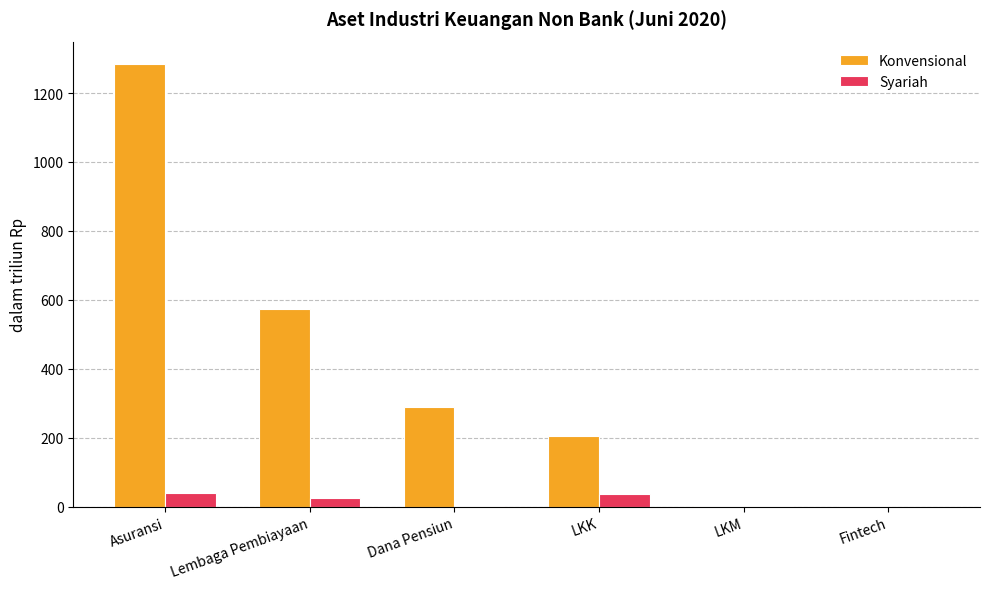

Between Dana Pensiun and Fintech, which series saw the biggest shift?

Konvensional